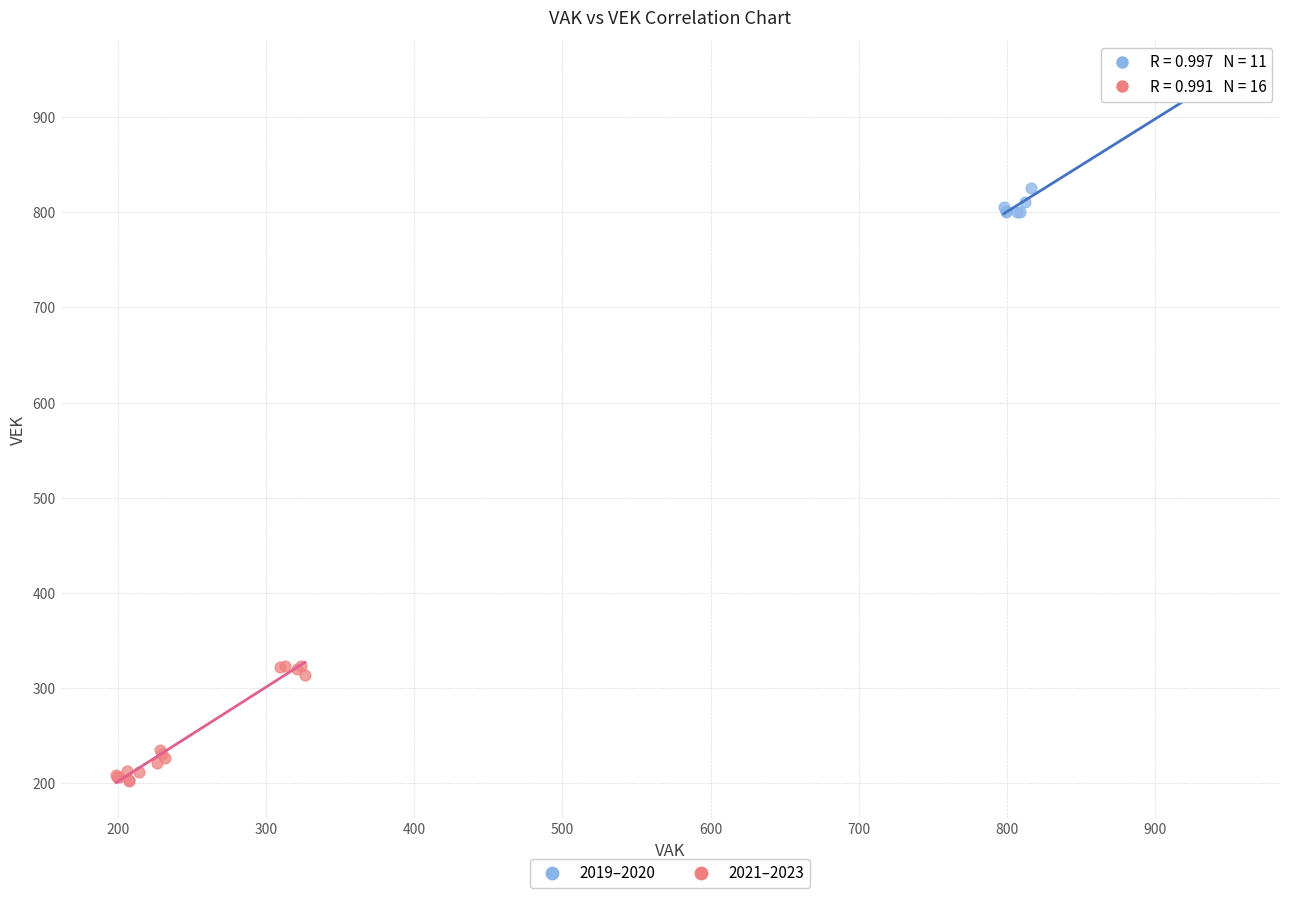

Which series reaches the minimum Y coordinate?

2021–2023